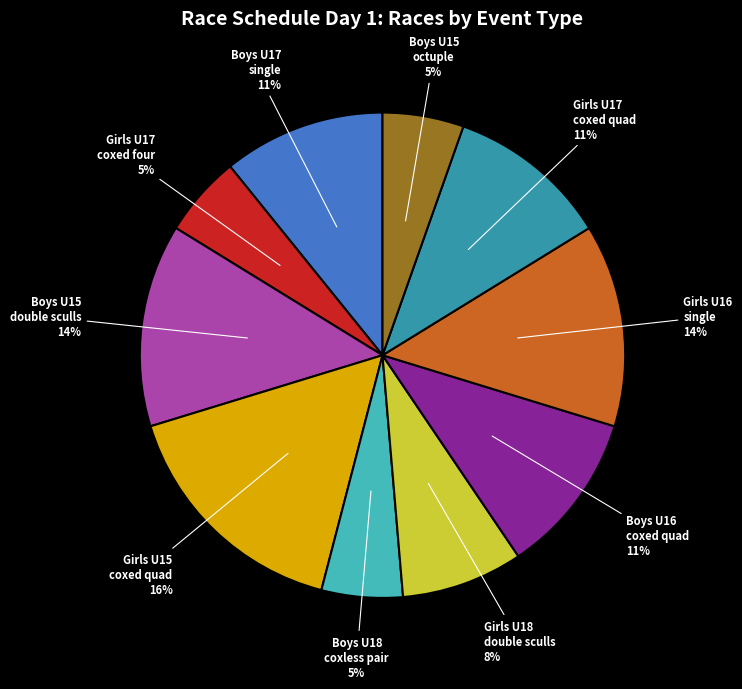

To the nearest percent, what is the average slice percentage?

10%